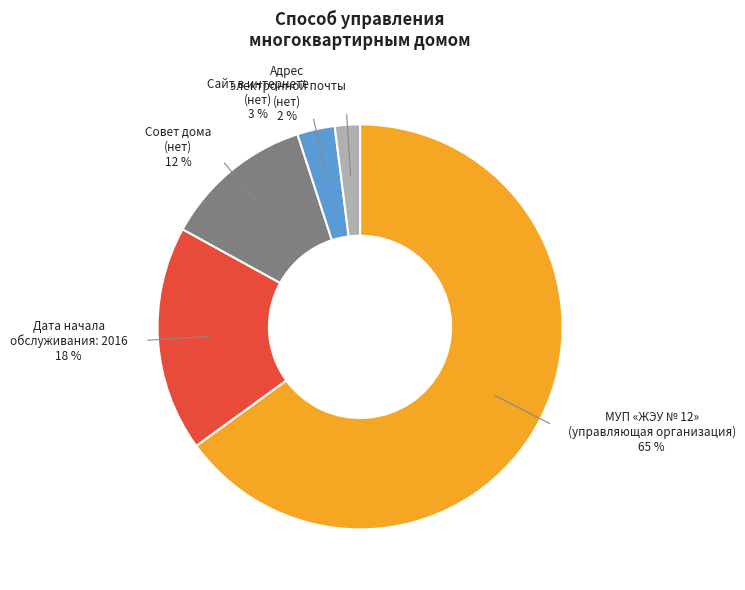

To the nearest percent, what is the average slice percentage?

20%